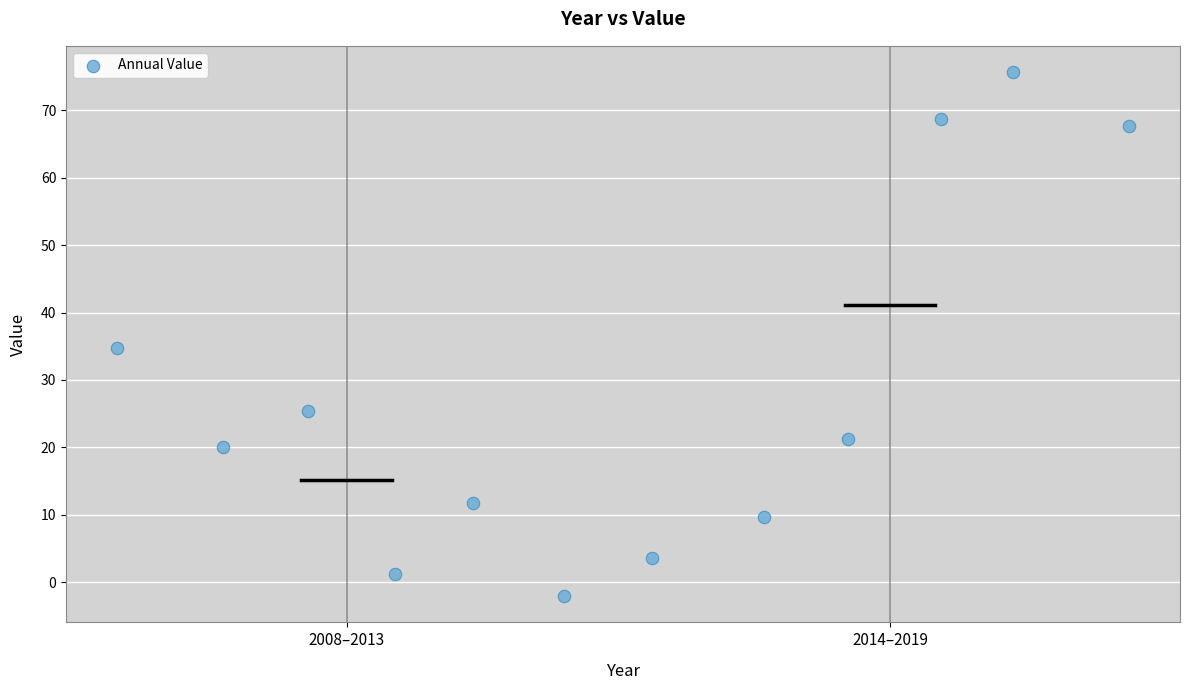

What Y value in the scatter plot is closest to 36?

34.7